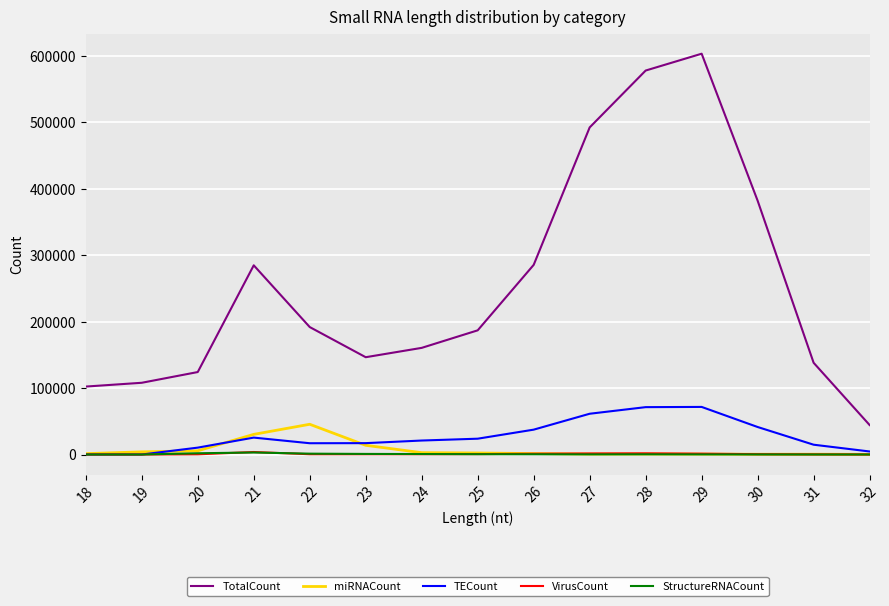

What is the difference between the StructureRNACount values at 30 and 21?

2918